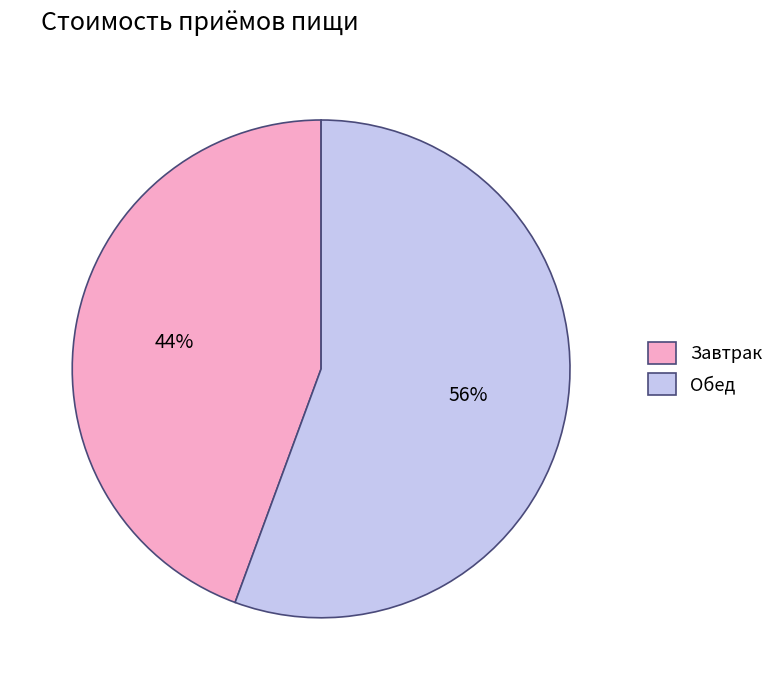

Count the number of slices in the pie.

2